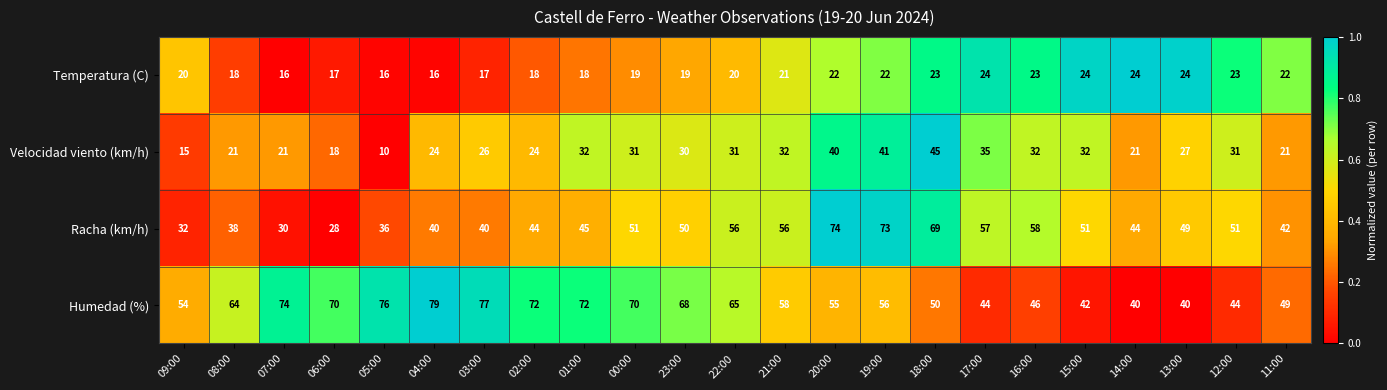

What is the average value of the Velocidad viento (km/h) series?

28